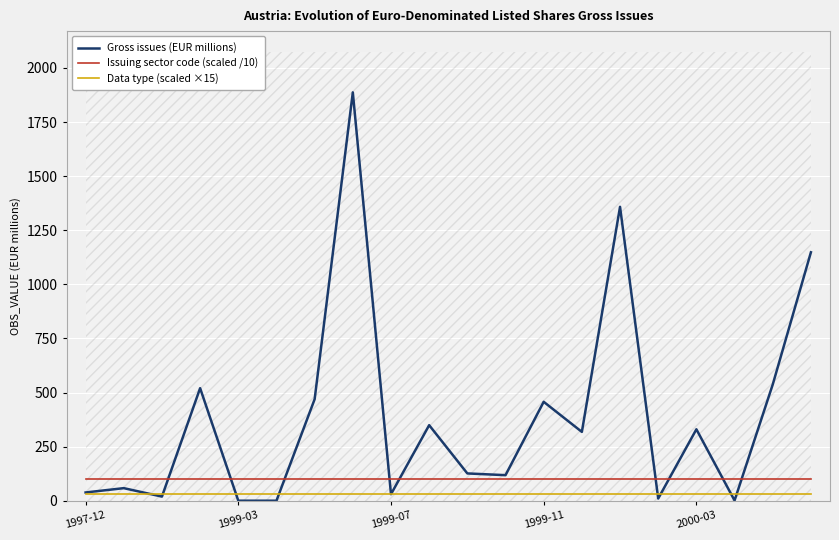

What is the difference between the highest and lowest values at 13?

288